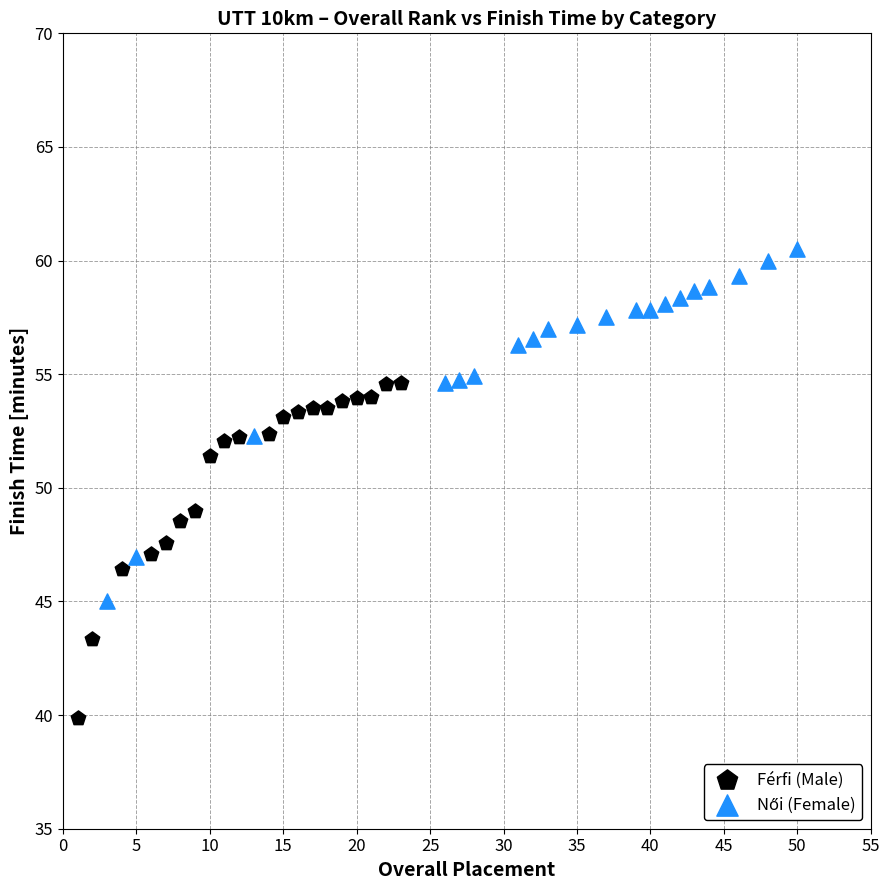

Which series contains the lowest Y value?

Férfi (Male)